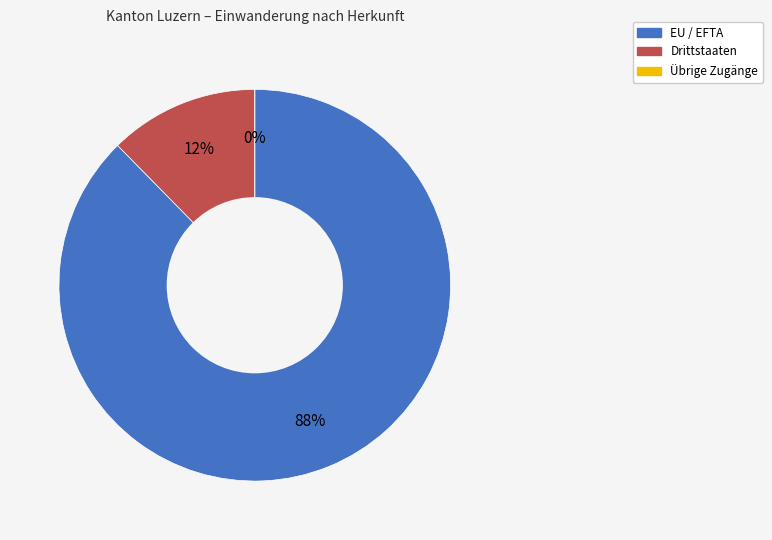

The Übrige Zugänge slice represents 1% of the pie. True or false?

False